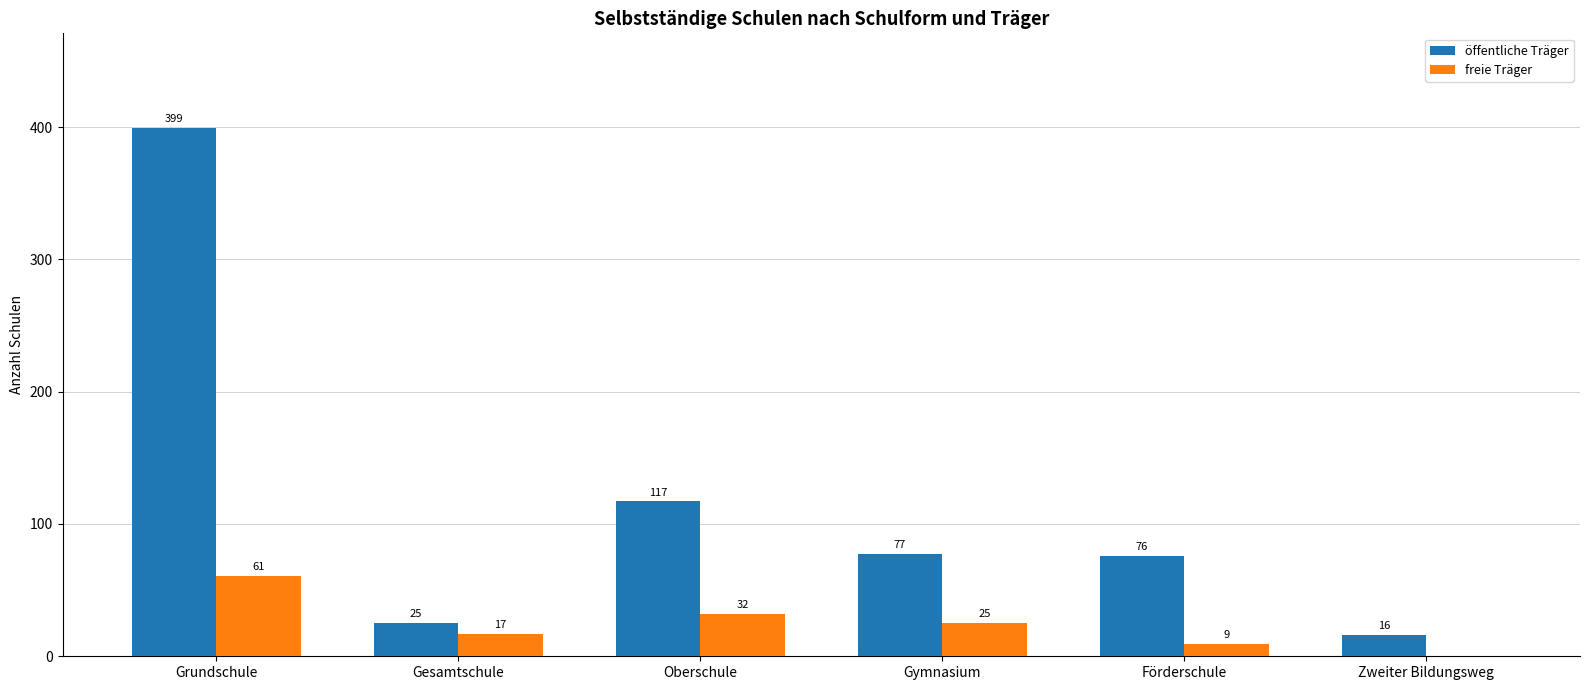

Reading left to right, extract all data points from this chart.

öffentliche Träger: Grundschule=399	Gesamtschule=25	Oberschule=117	Gymnasium=77	Förderschule=76	Zweiter Bildungsweg=16
freie Träger: Grundschule=61	Gesamtschule=17	Oberschule=32	Gymnasium=25	Förderschule=9	Zweiter Bildungsweg=0